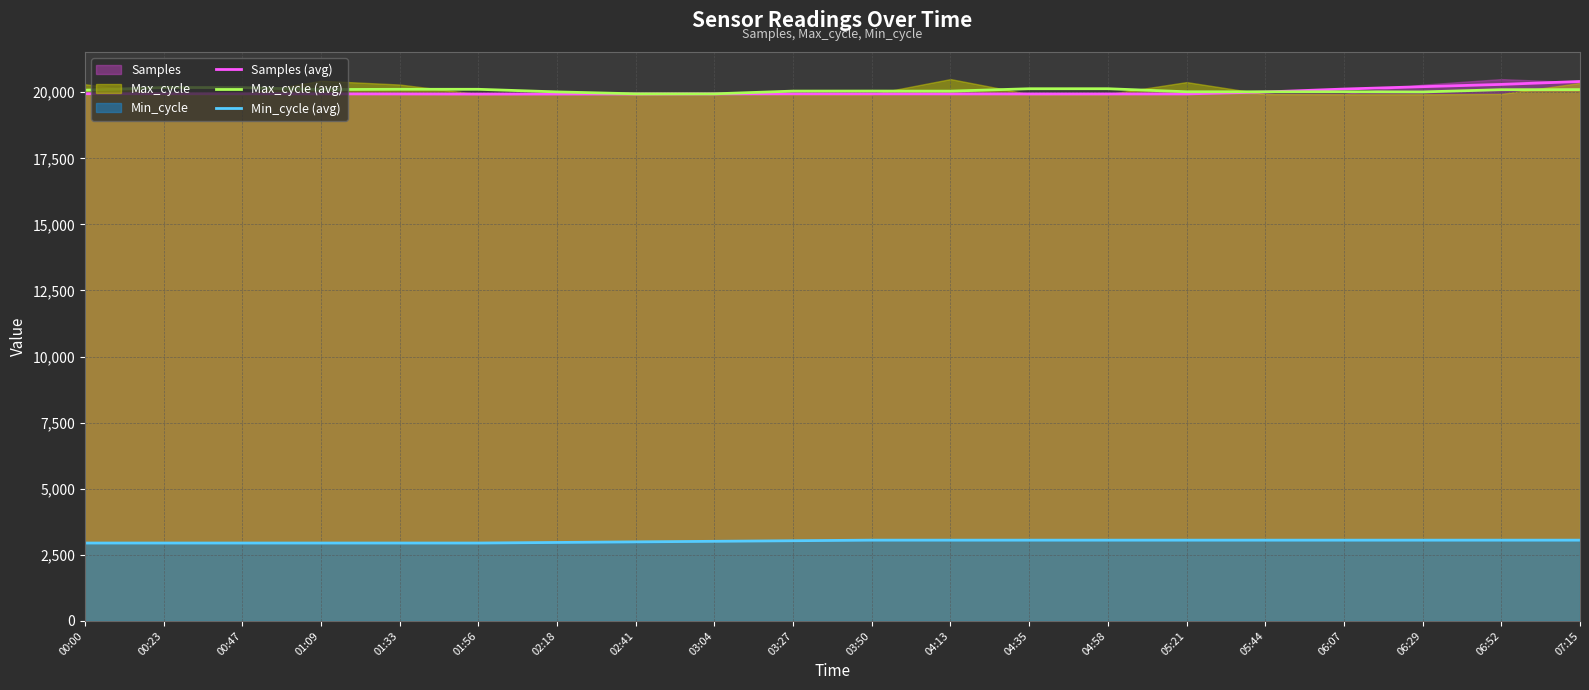

What is the lowest value of the Max_cycle (avg) series?

19940.8